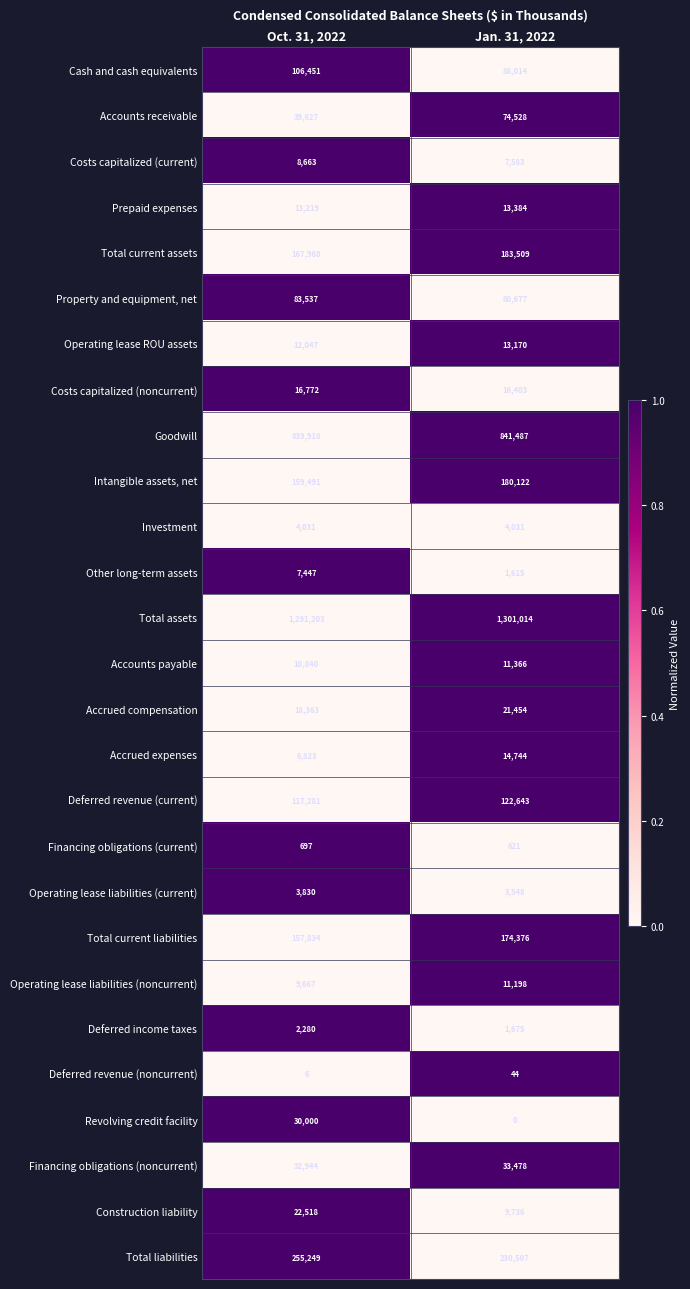

List the series in order of their peak value, highest first.

Total assets, Goodwill, Total liabilities, Total current assets, Intangible assets, net, Total current liabilities, Deferred revenue (current), Cash and cash equivalents, Property and equipment, net, Accounts receivable, Financing obligations (noncurrent), Revolving credit facility, Construction liability, Accrued compensation, Costs capitalized (noncurrent), Accrued expenses, Prepaid expenses, Operating lease ROU assets, Accounts payable, Operating lease liabilities (noncurrent), Costs capitalized (current), Other long-term assets, Investment, Operating lease liabilities (current), Deferred income taxes, Financing obligations (current), Deferred revenue (noncurrent)